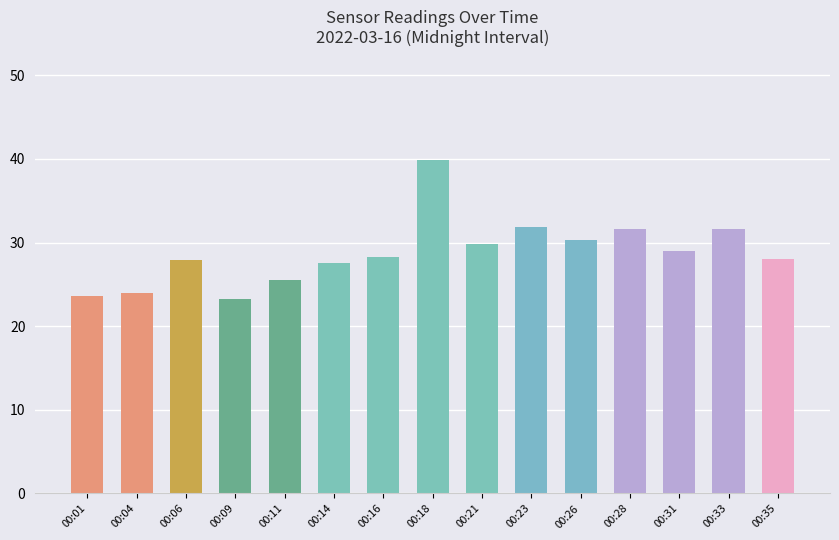

How many data points does each series have?

15